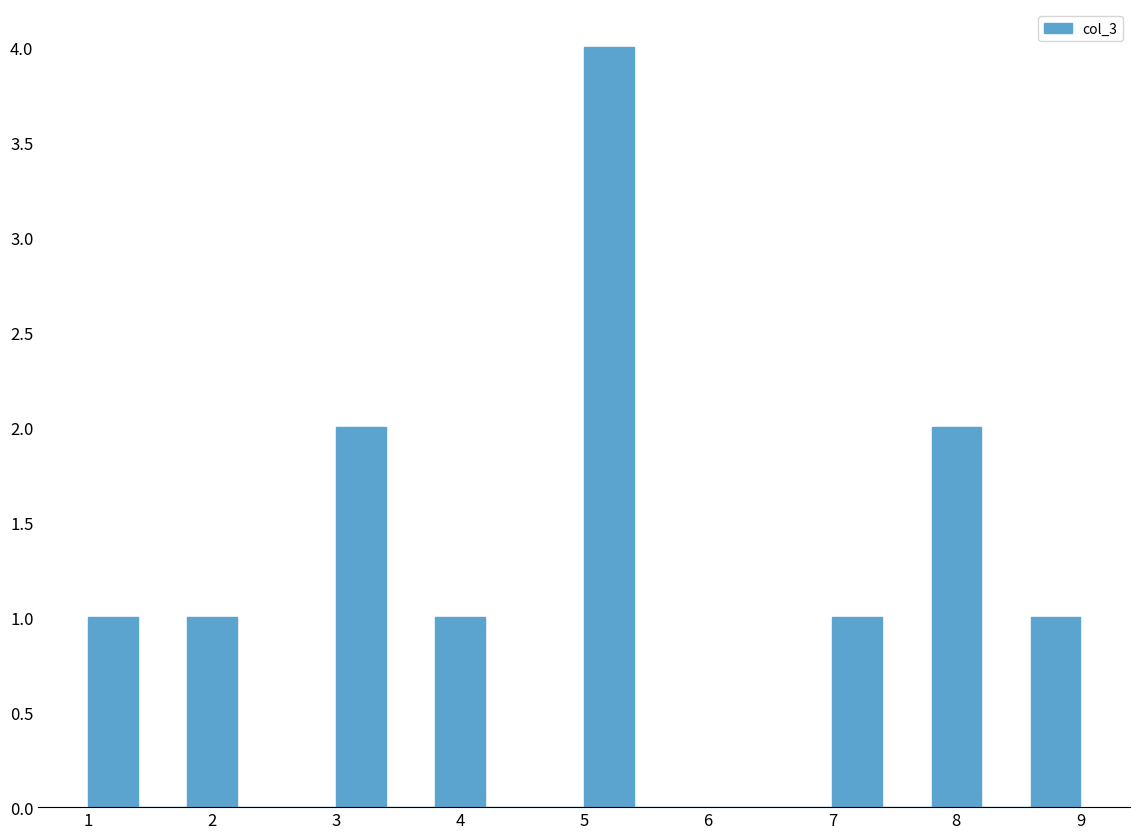

What is the height of the bar covering 3.8 to 4.2 on the x-axis? The values are not printed on the chart, so give them approximately, as read against the axis.

1